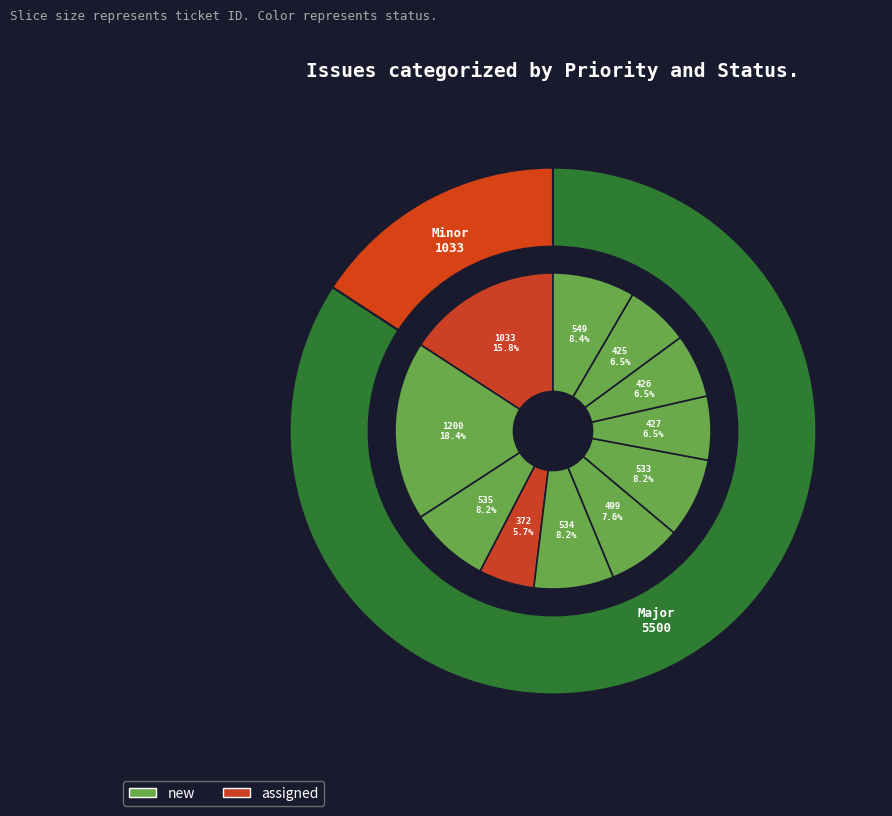

Count the number of slices in the pie.

11